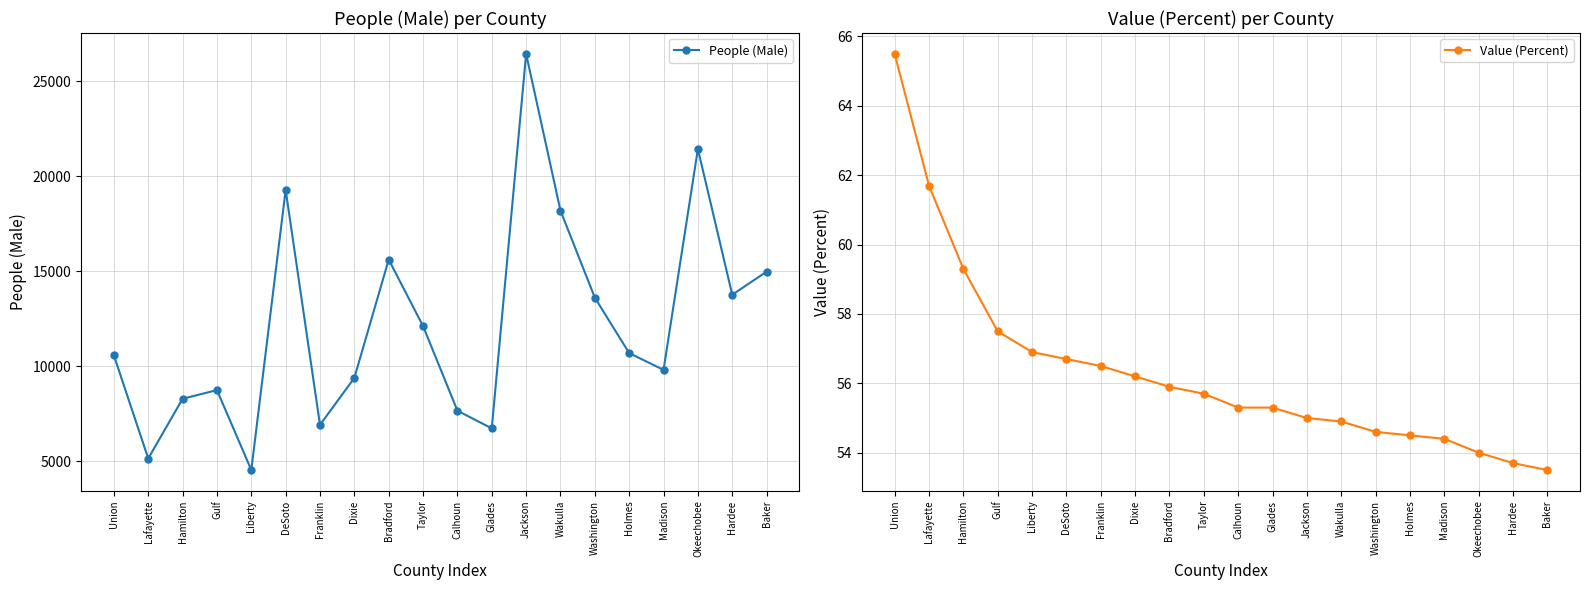

Which series has the largest total across all categories?

People (Male)